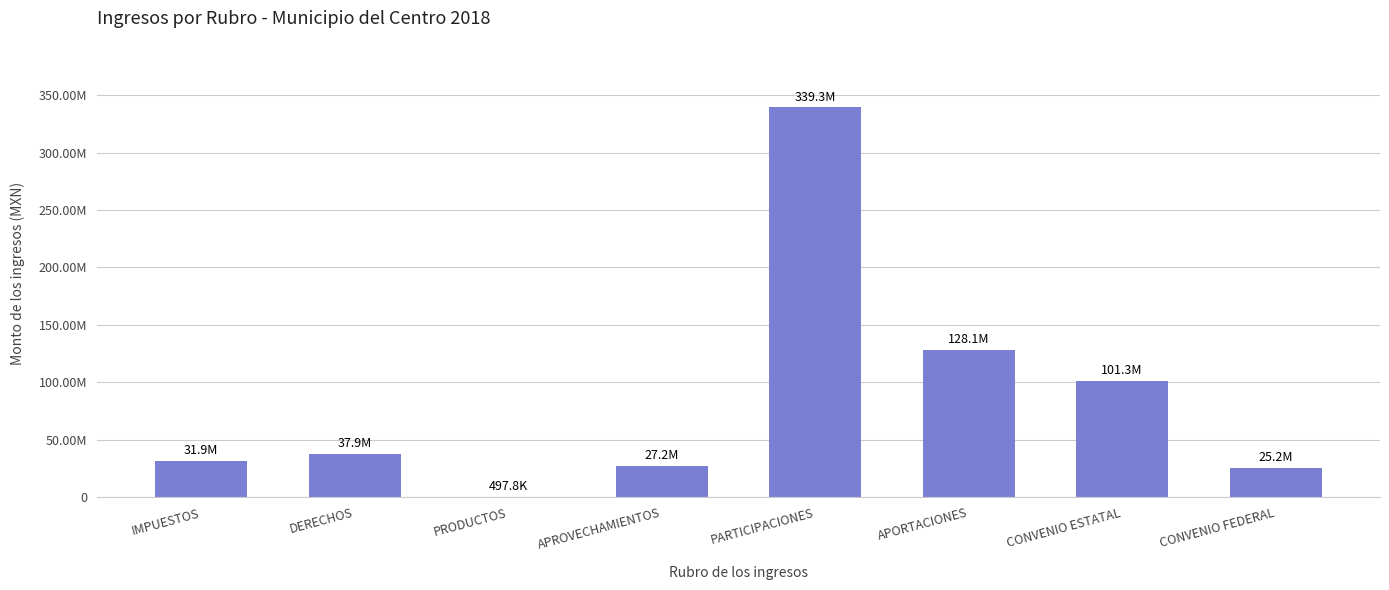

Are the bars horizontal?

No